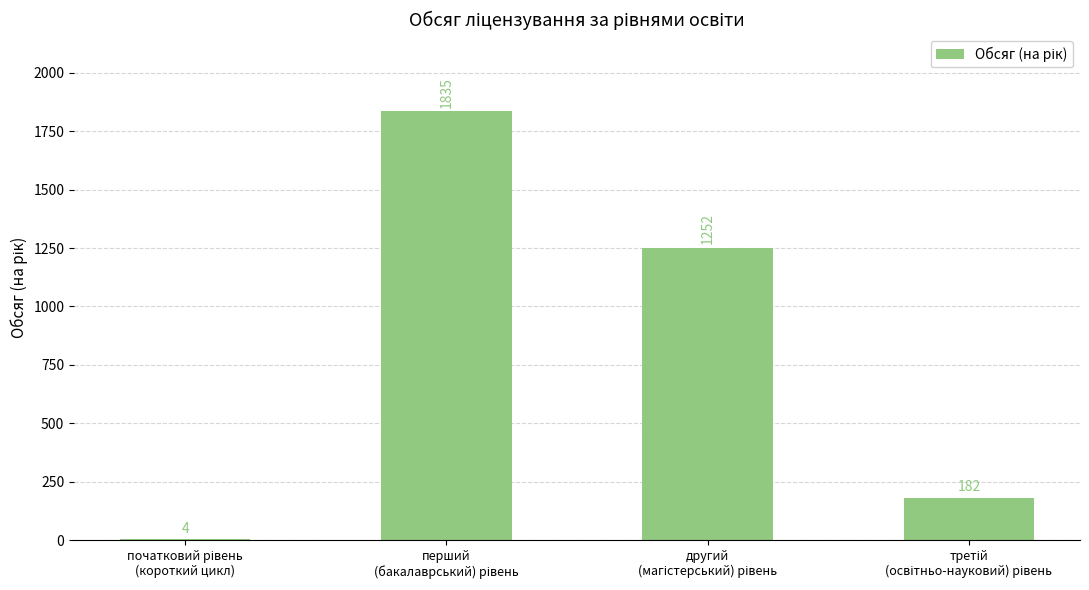

What is the sum of all values?

3273